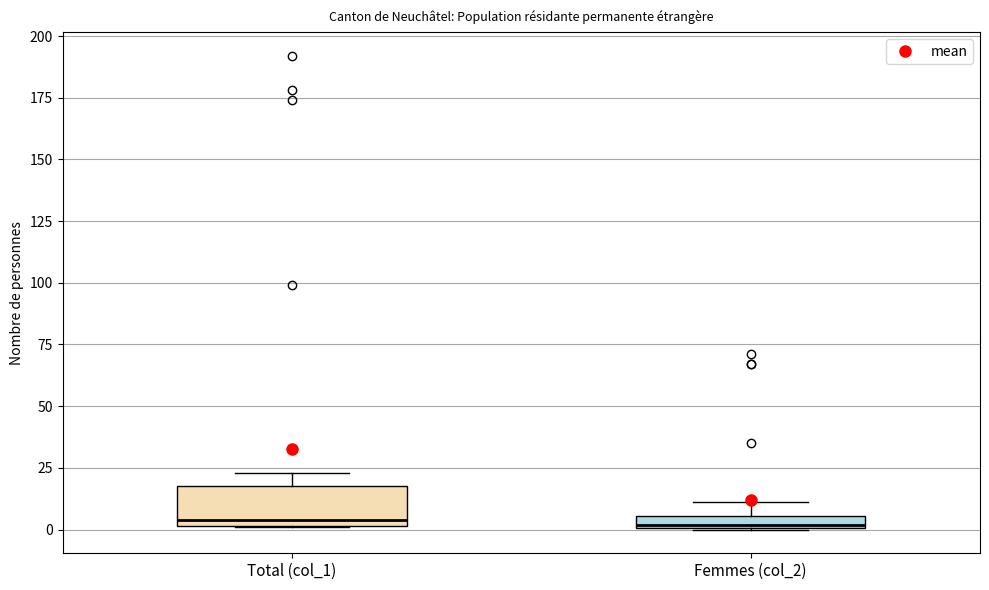

Comparing the boxes themselves (not the whiskers), which one is the tallest?

Total (col_1)